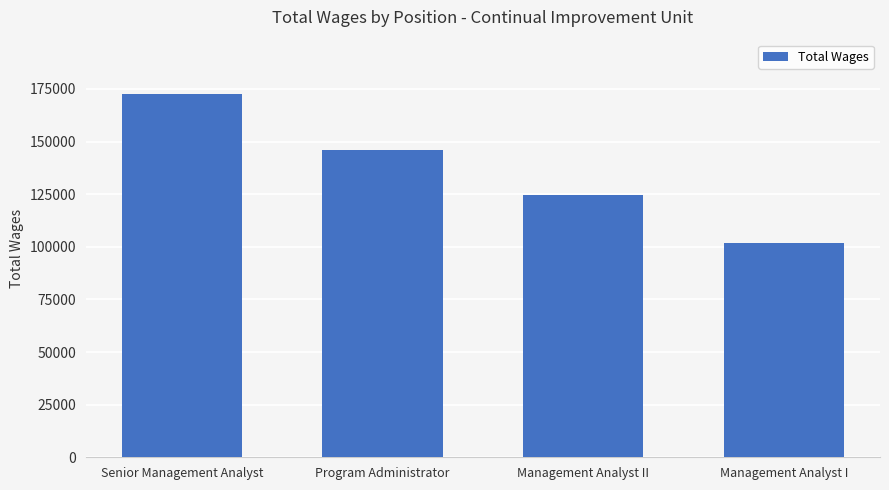

Where does the data first go above 146011?

Senior Management Analyst